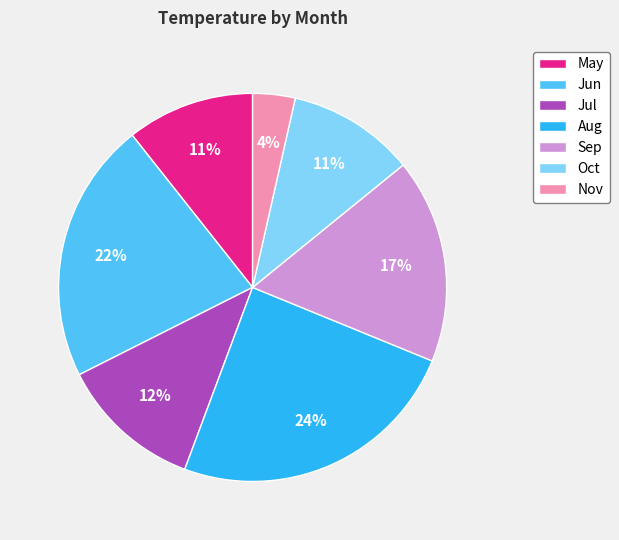

Is there a majority slice in this chart?

No